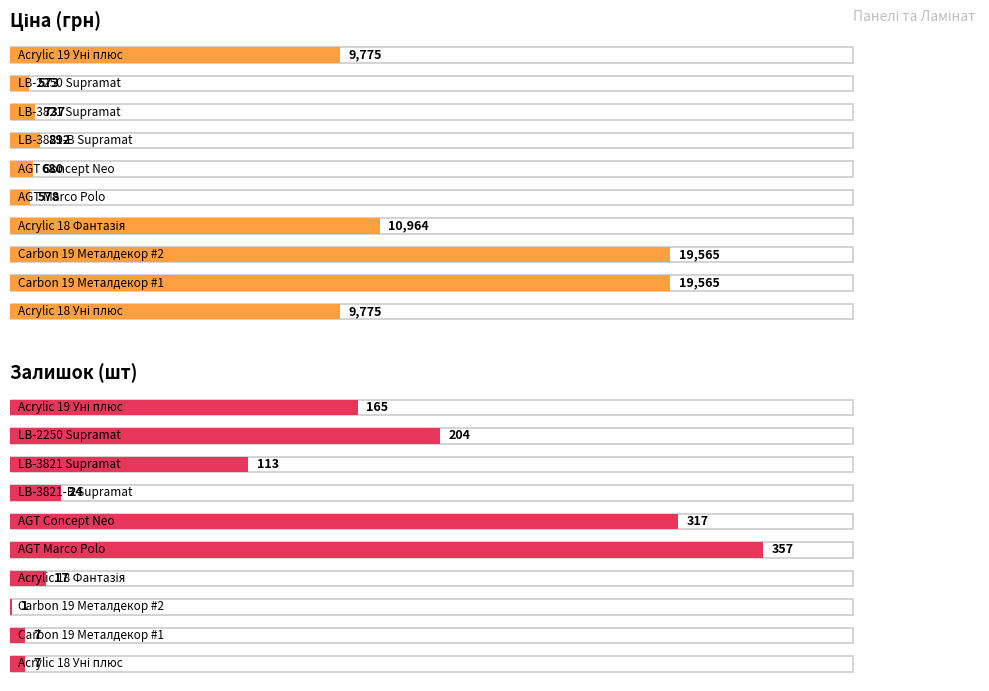

Where is Залишок nearest to the value 179?

Acrylic 19 Уні плюс